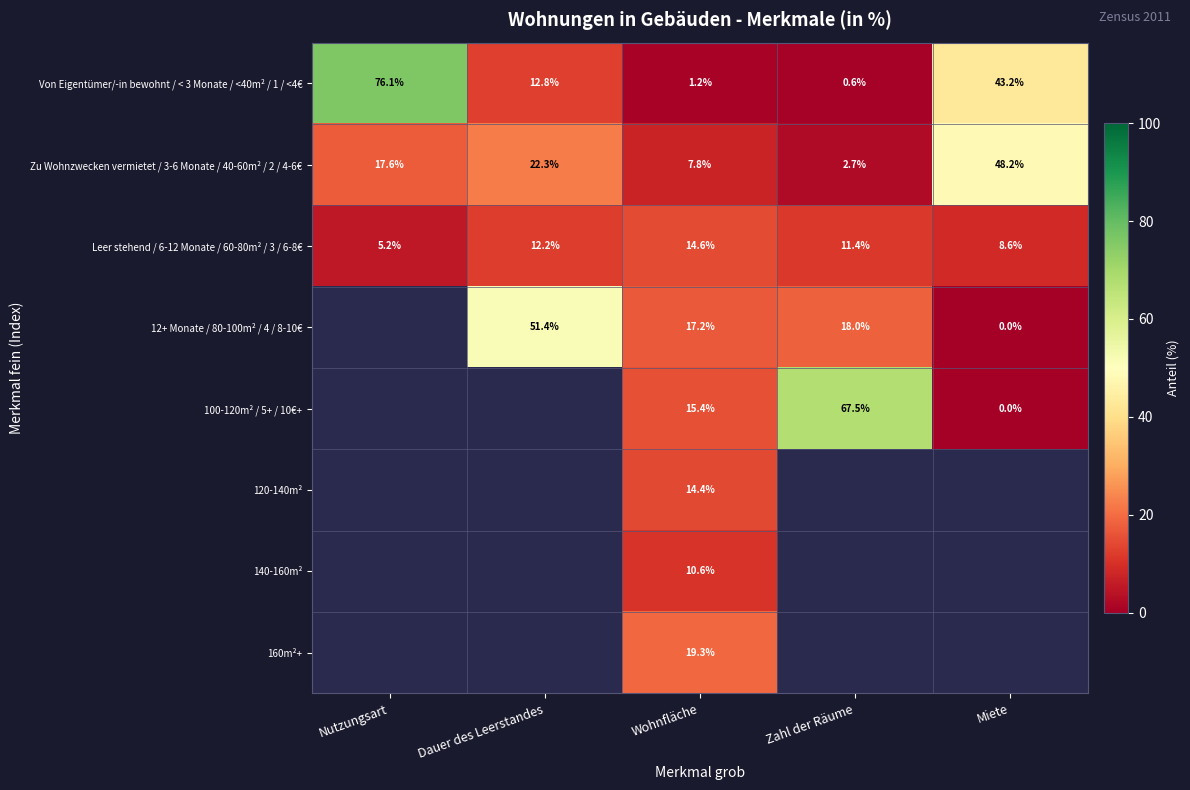

At how many categories does at least one series exceed 49?

3